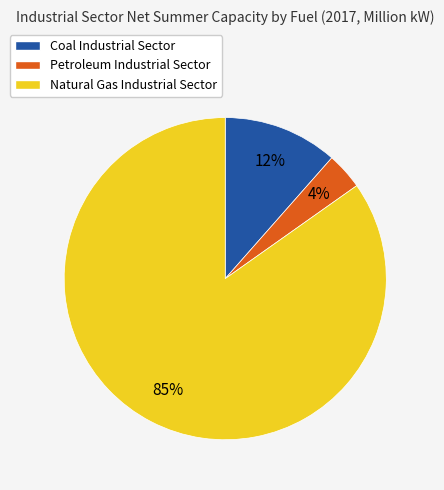

To the nearest percent, what is the average slice percentage?

33%